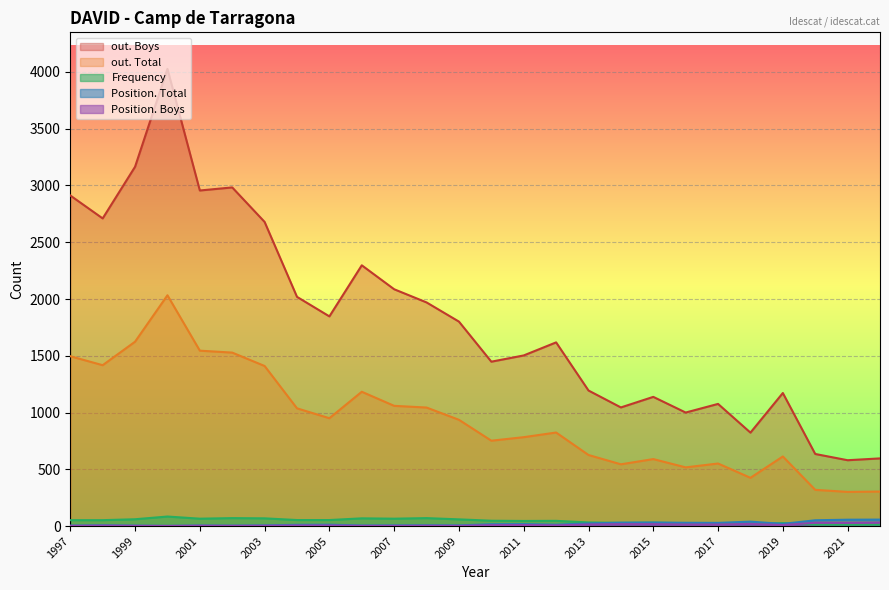

Which category has the lowest value in the Frequency series?

2022